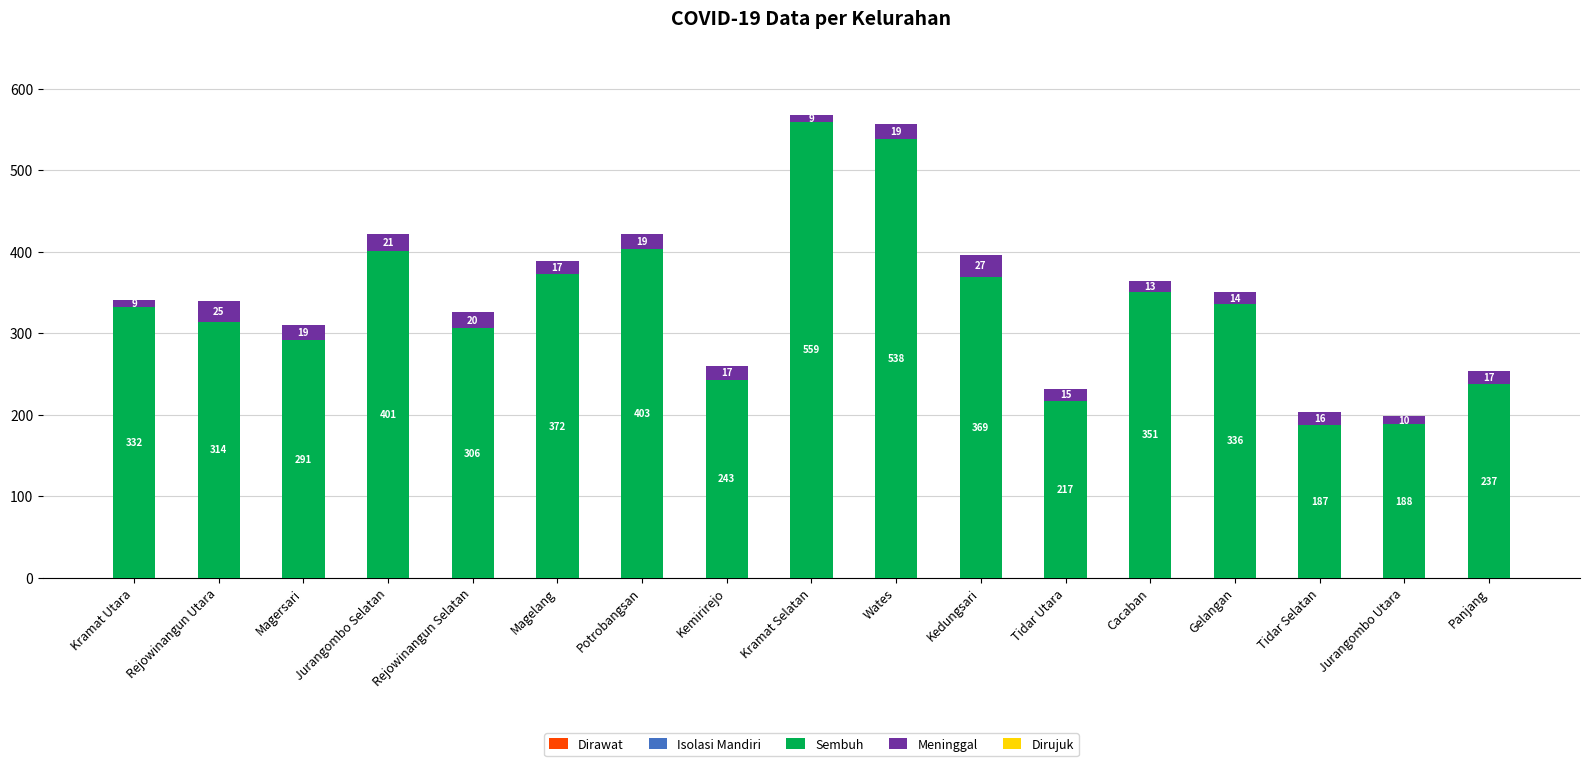

Which category has the highest value in the Sembuh series?

Kramat Selatan